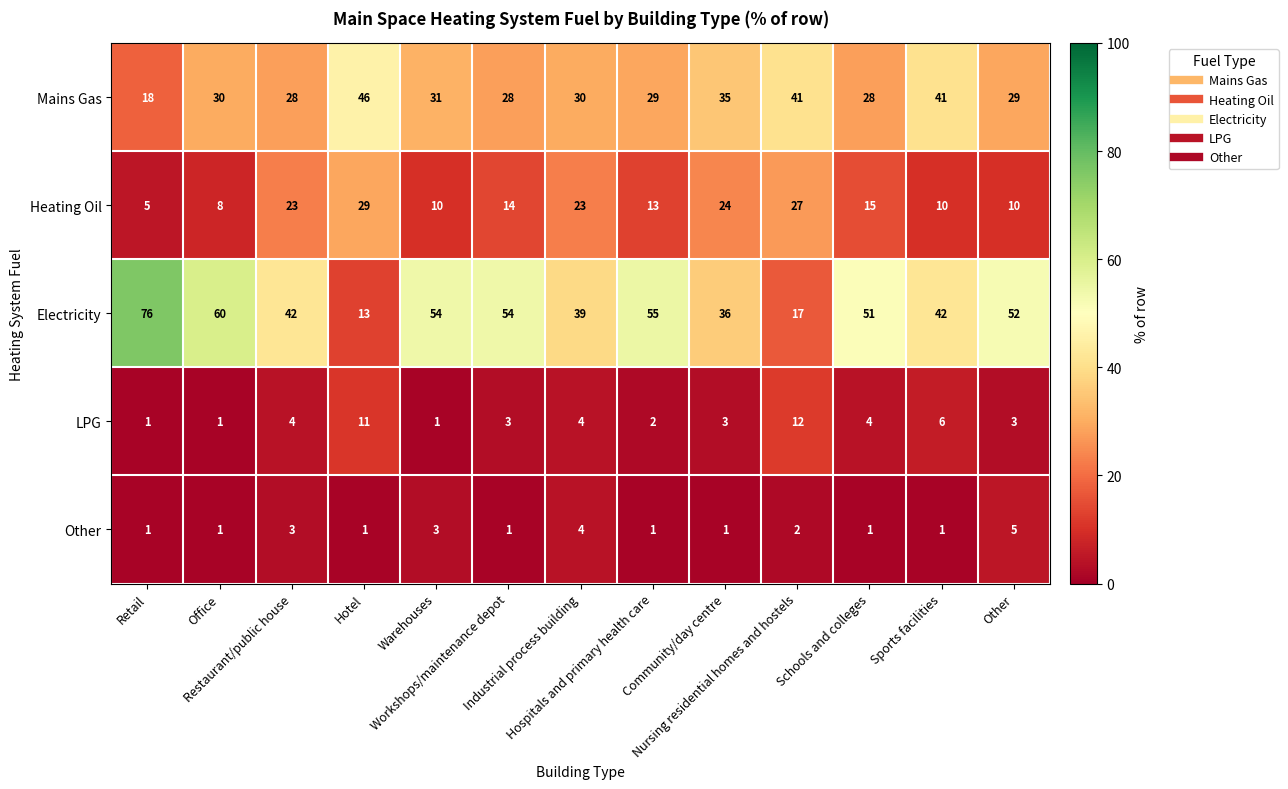

What is the greatest value displayed?

76